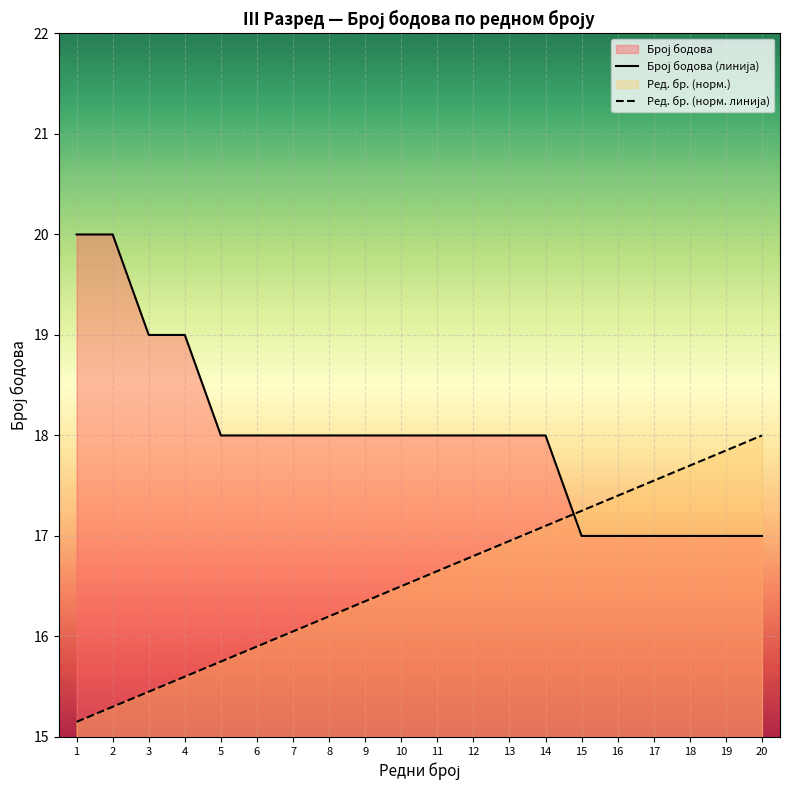

Is the value of Ред. бр. (норм. линија) at 5 greater than the value of Број бодова (линија) at 4?

No